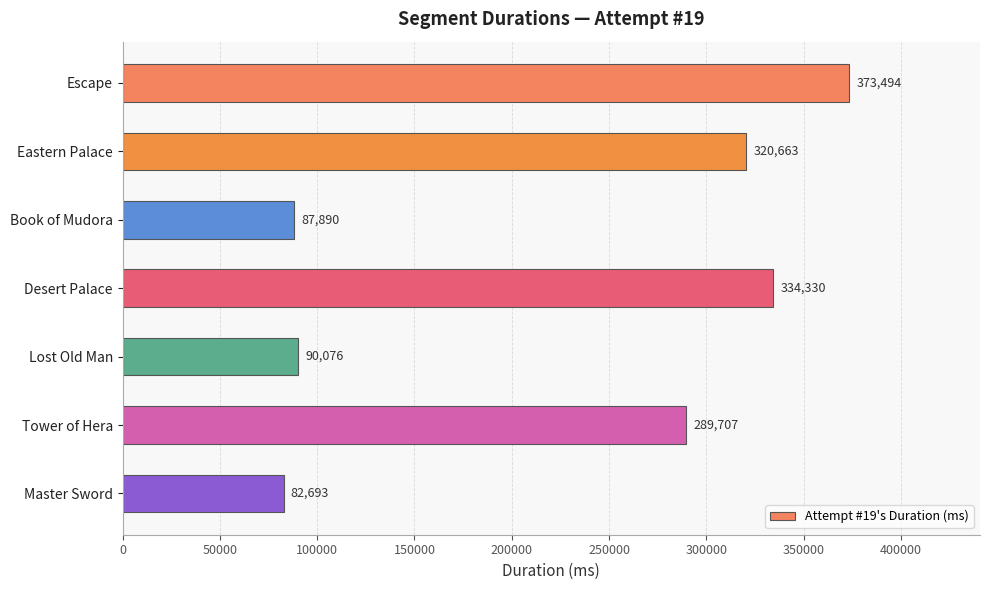

The chart shows a value of 58585 at Lost Old Man. True or false?

False